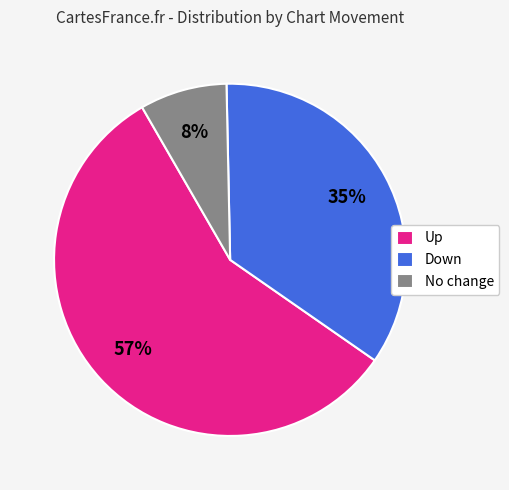

Count the number of slices in the pie.

3